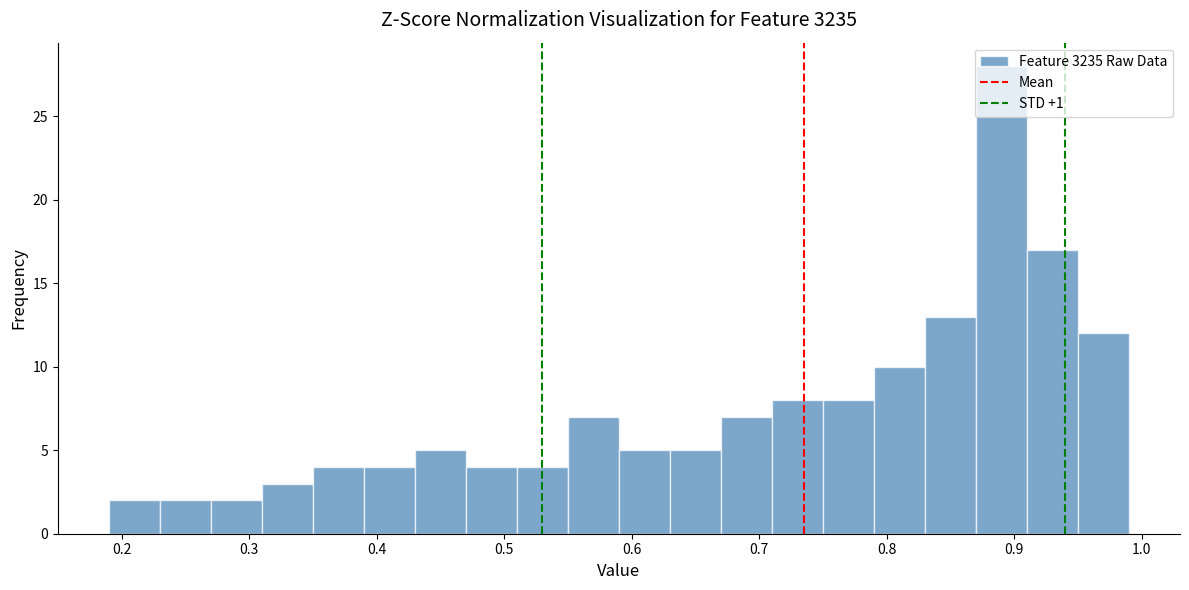

Over which range of the x-axis is the bar tallest?

0.87 to 0.91